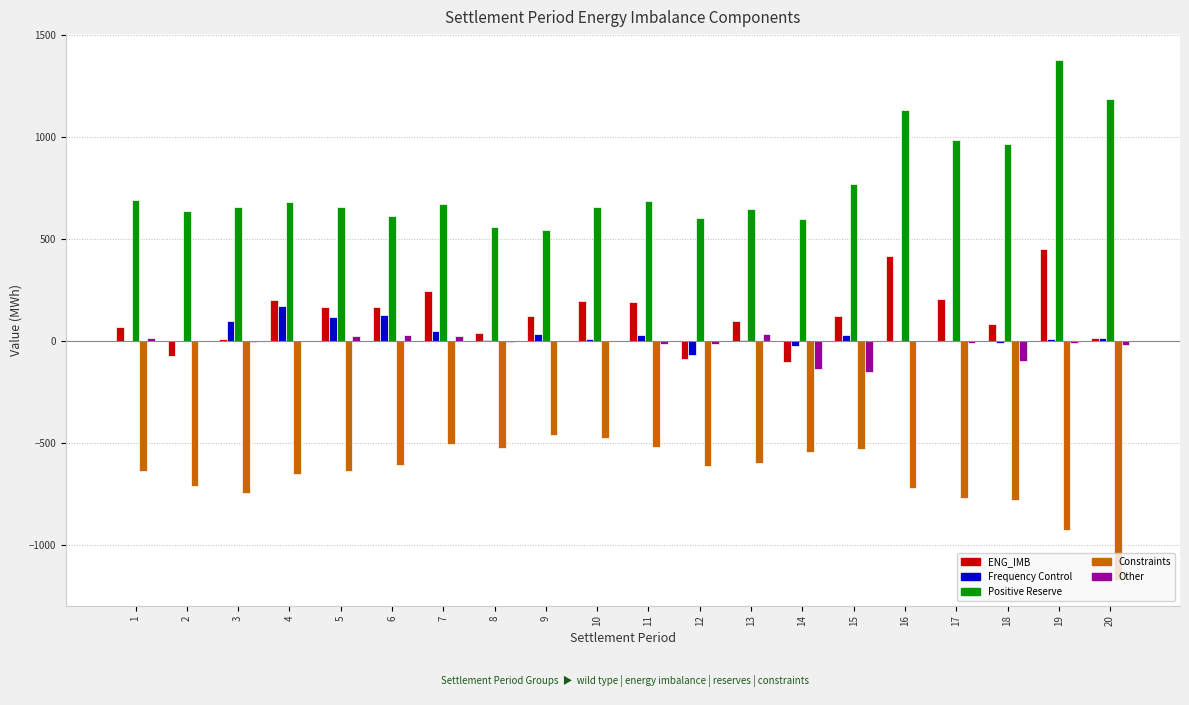

What is the greatest value displayed?

1377.1